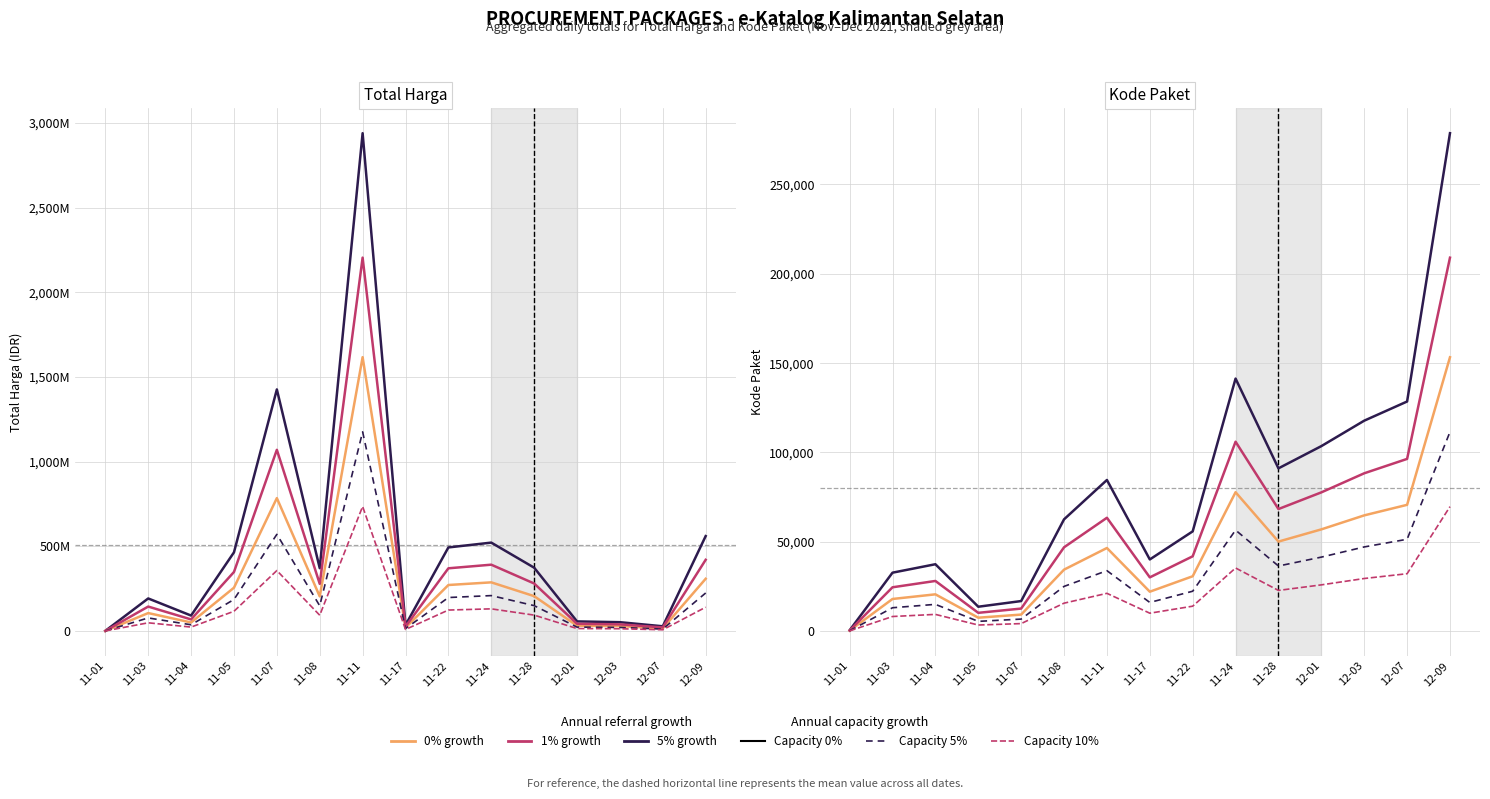

What is the maximum value for Total Harga?

2938953240